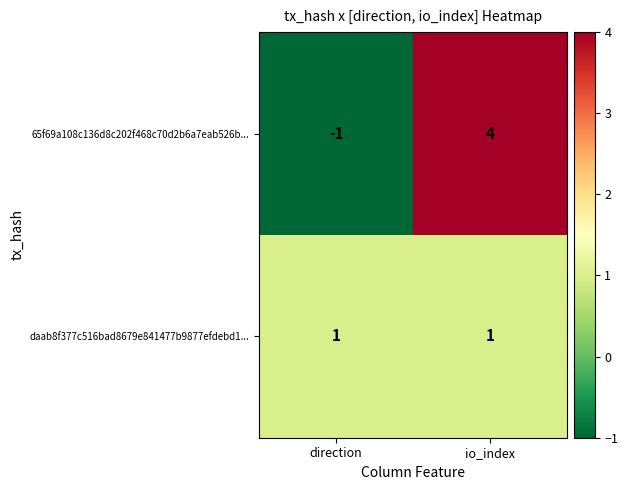

Which series has the largest total across all categories?

65f69a108c136d8c202f468c70d2b6a7eab526b...